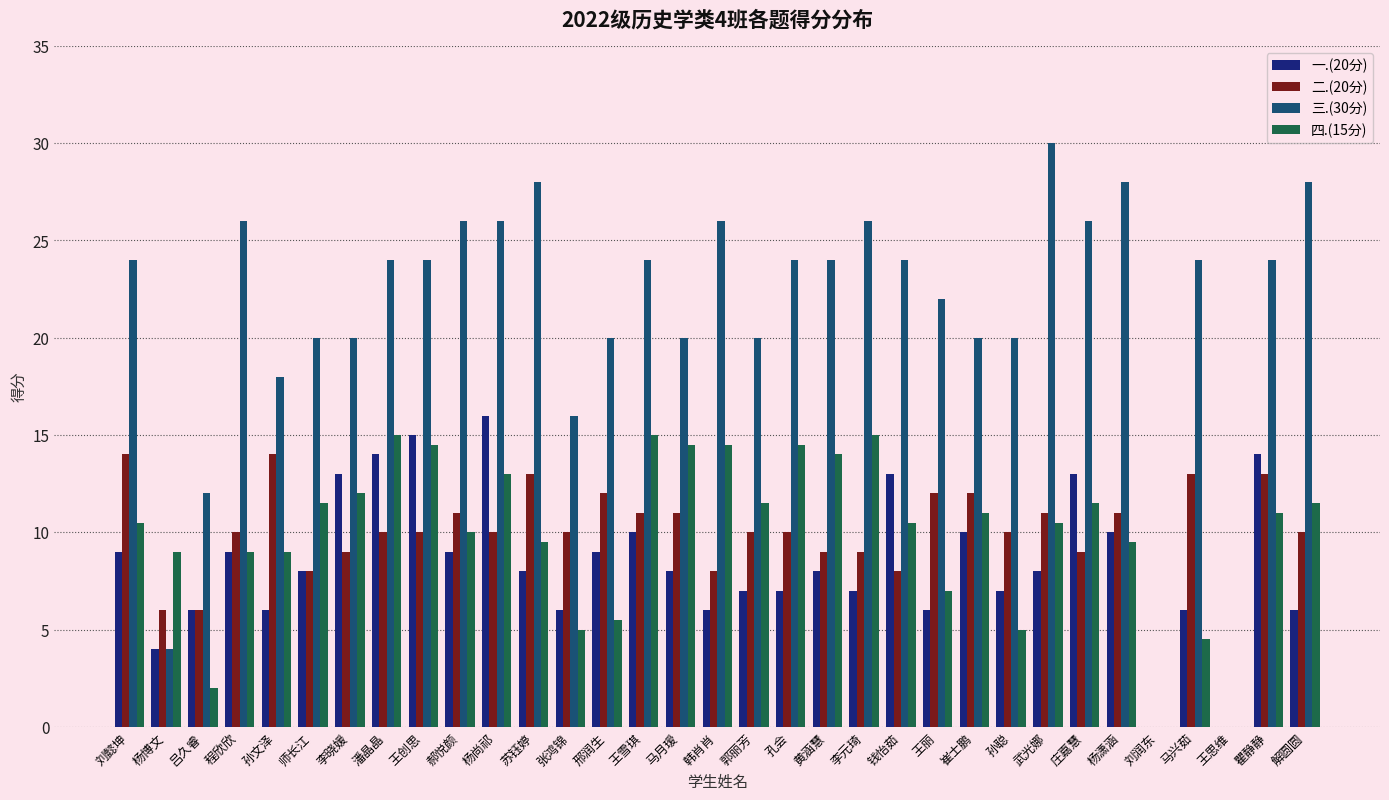

How many series are shown in this chart?

4